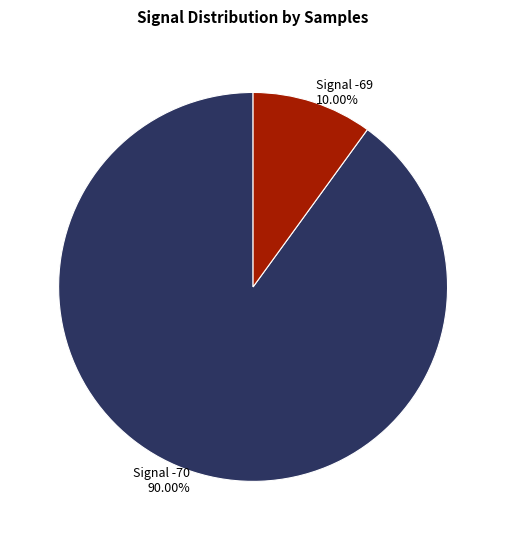

Between Signal -70 90.00% and Signal -69 10.00%, which is larger?

Signal -70 90.00%